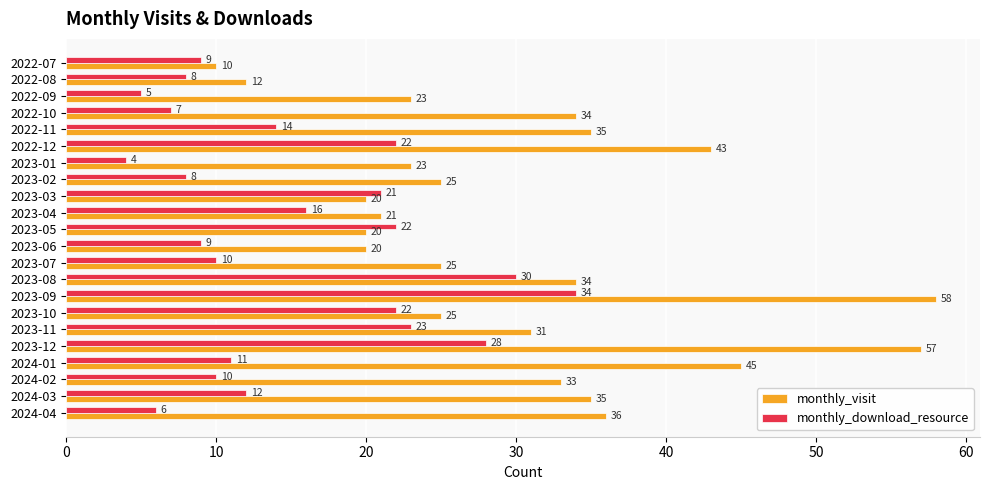

What is the difference between the second highest and second lowest values in the monthly_download_resource series?

25